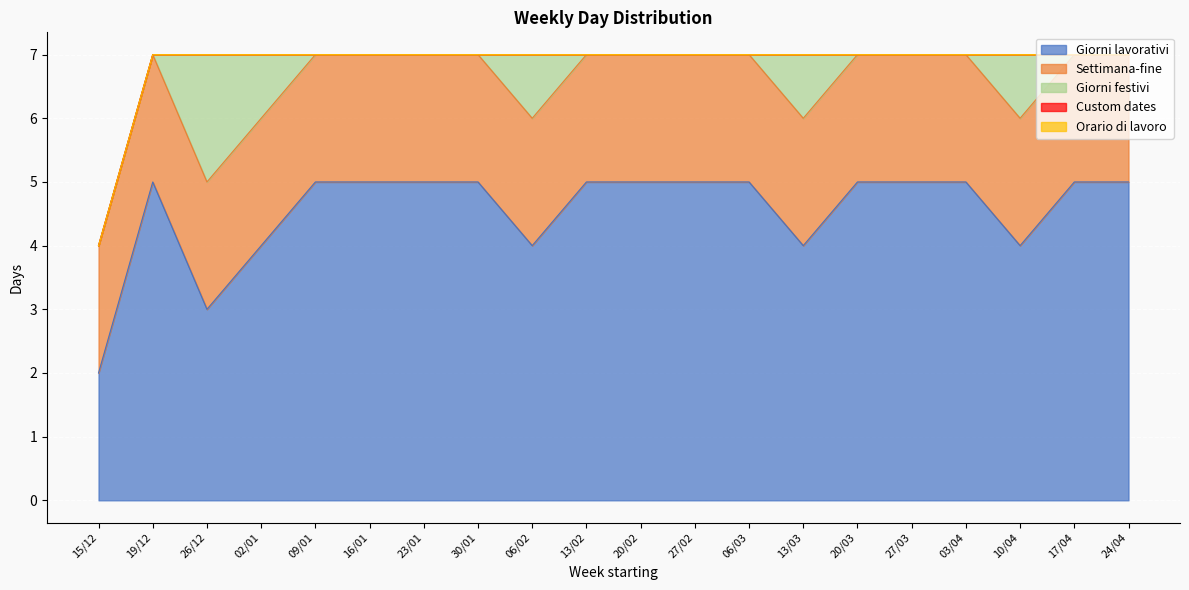

What is the difference between the highest and lowest values at 19/12?

5